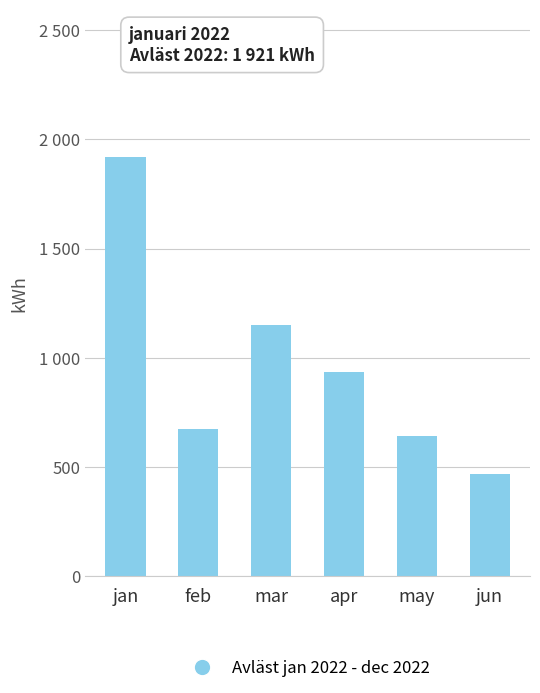

What position from the right is feb?

5